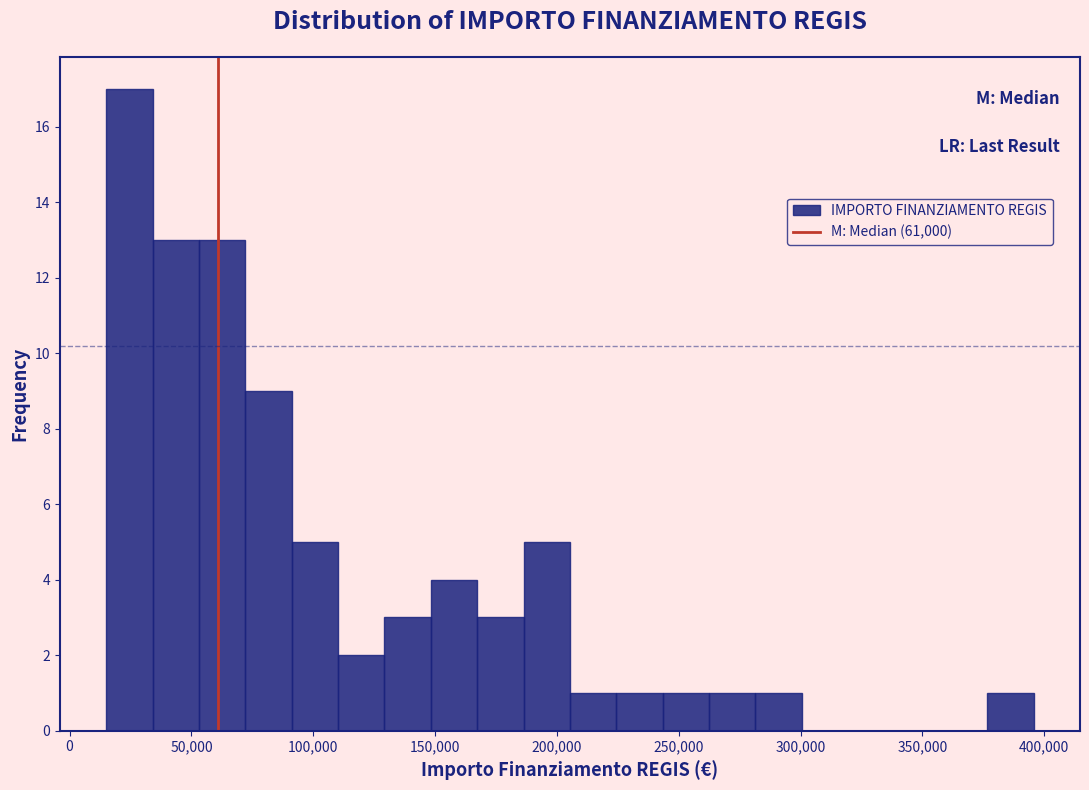

Around what value on the x-axis is the tallest bar? Give the approximate position of its centre, as read against the axis.

25000